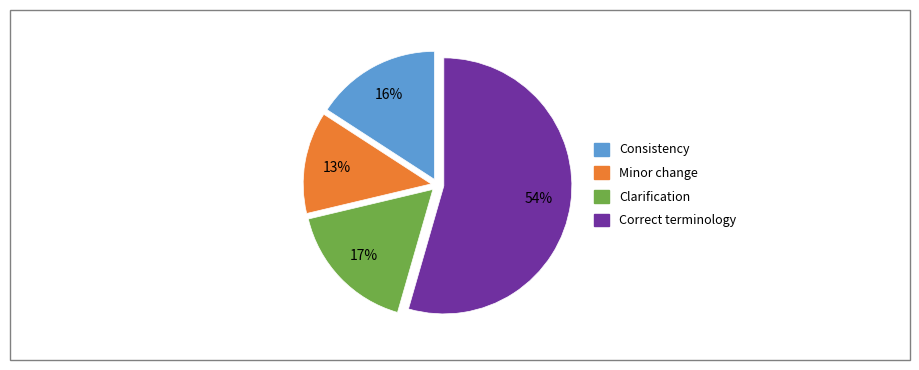

To the nearest percent, what is the average slice percentage?

25%